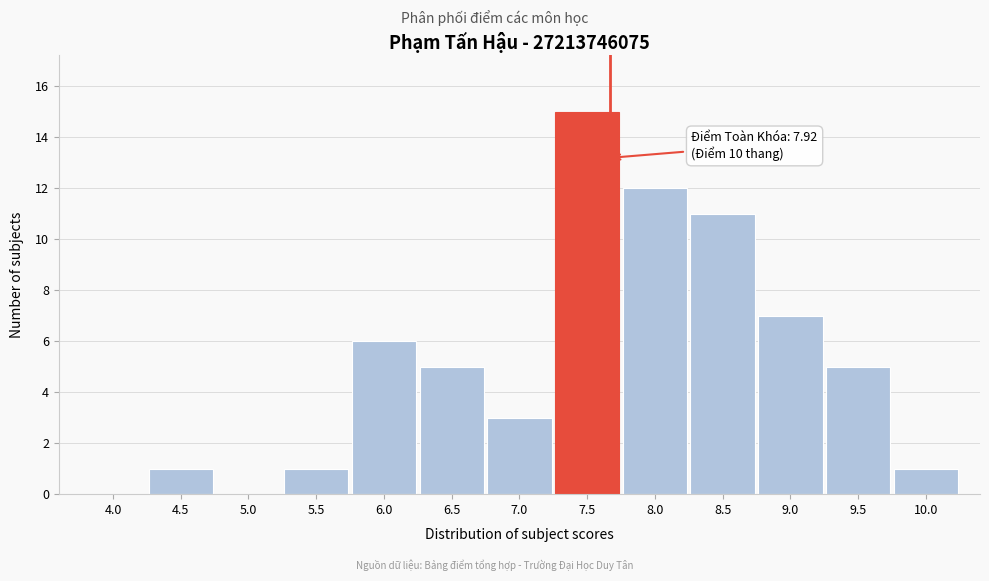

Reading right to left, transcribe all the data shown in this chart.

10.0=1	9.5=5	9.0=7	8.5=11	8.0=12	7.5=15	7.0=3	6.5=5	6.0=6	5.5=1	5.0=0	4.5=1	4.0=0